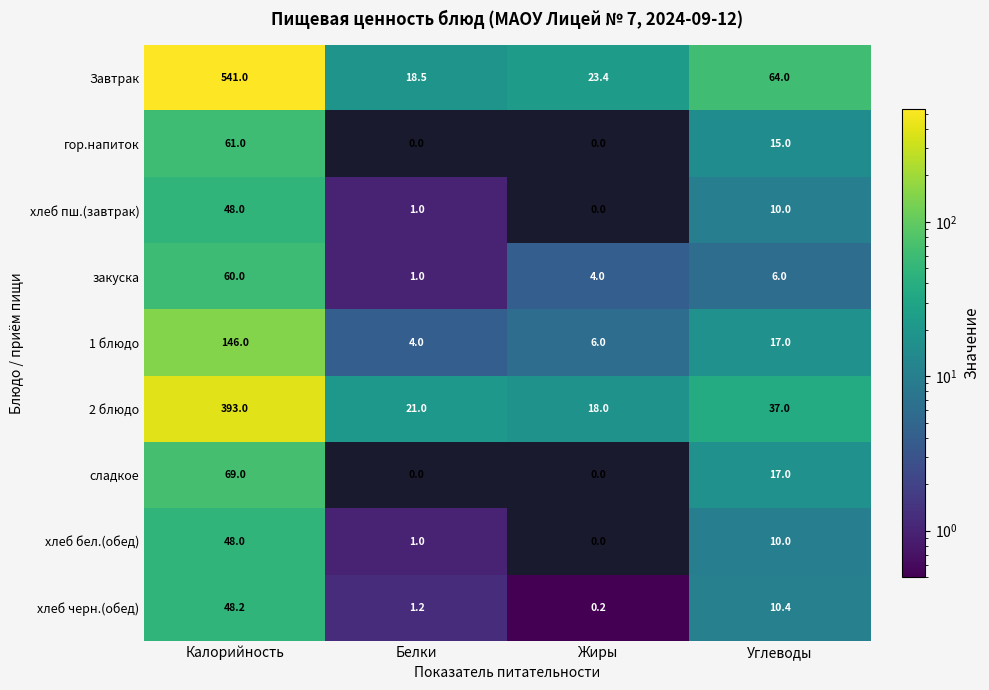

Rank the categories by хлеб пш.(завтрак) value from lowest to highest.

Жиры, Белки, Углеводы, Калорийность